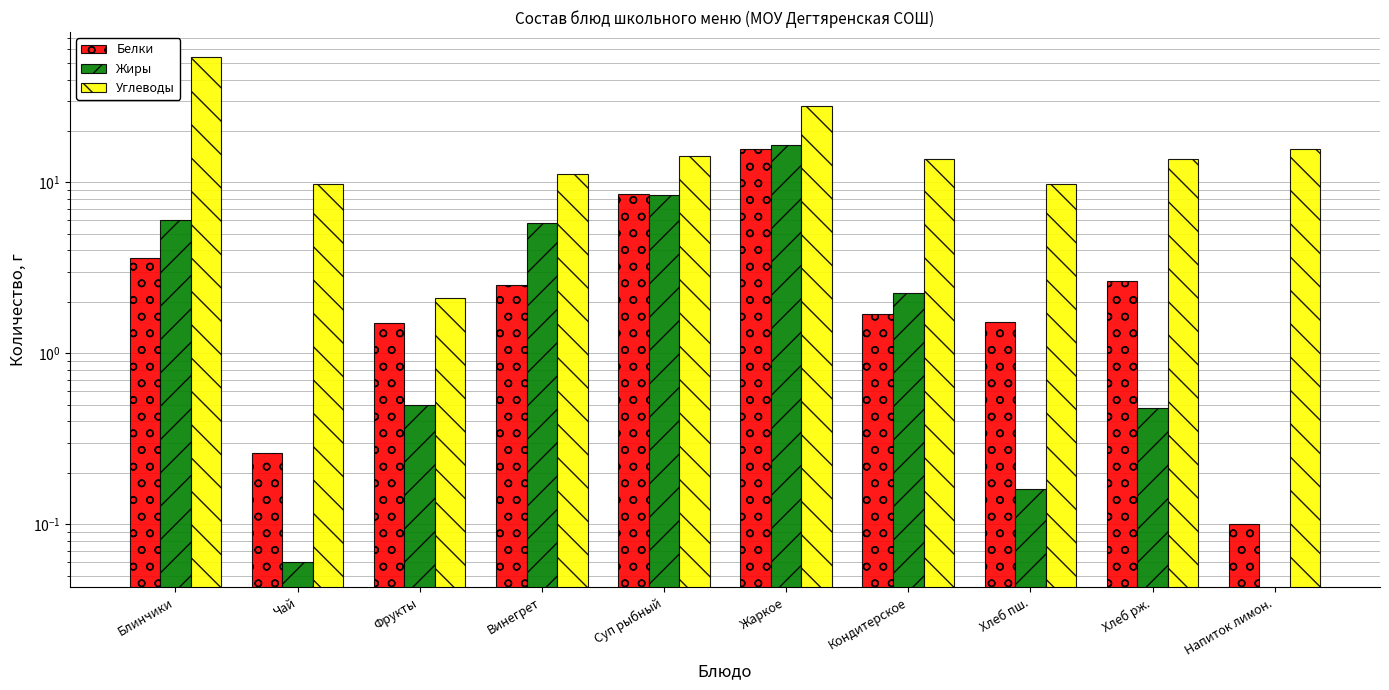

At which category does the chart reach its peak across all series?

Блинчики